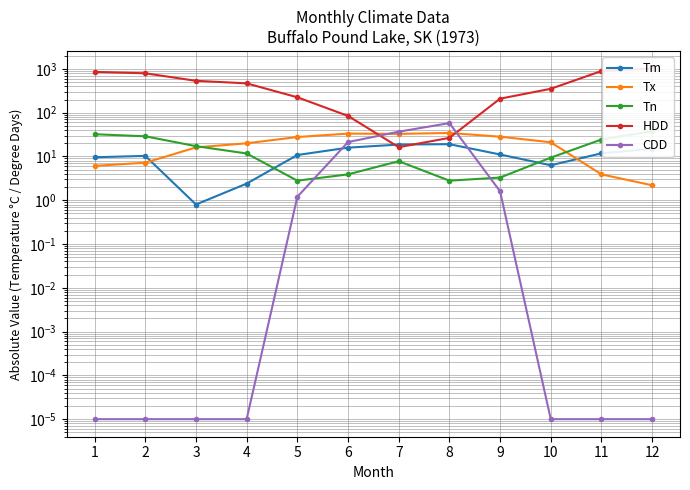

How many lines are shown in the chart?

5